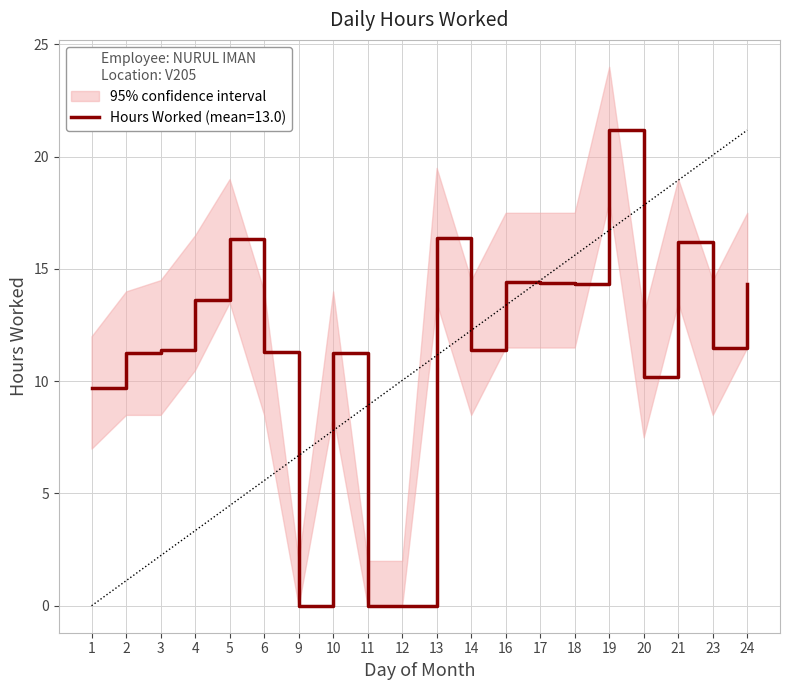

Does the chart have visible grid lines?

Yes